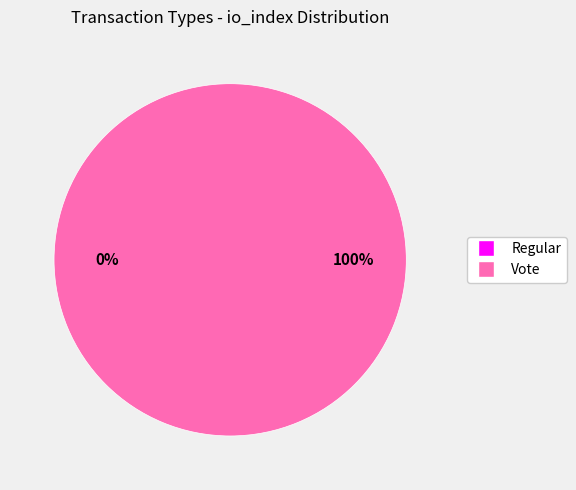

The Vote slice represents 99% of the pie. True or false?

False